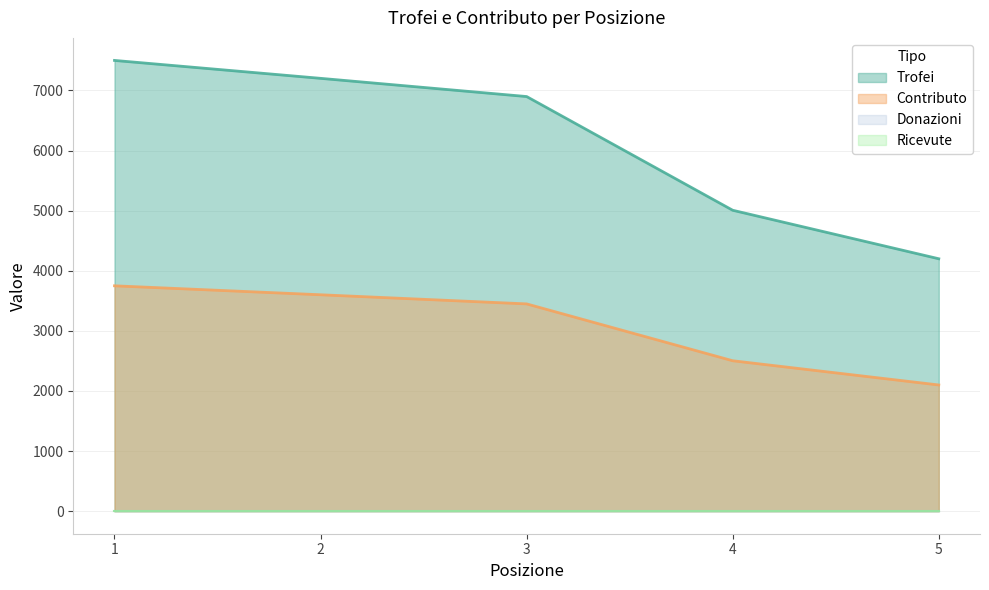

Count the number of categories in the chart.

5